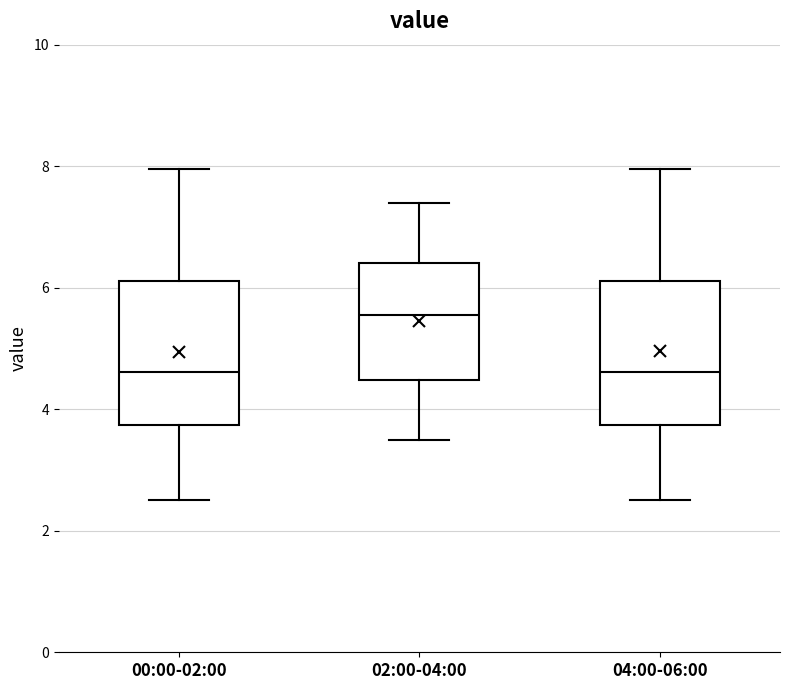

Where is the lower edge of the box for 02:00-04:00 on the y-axis? The values are not printed on the chart, so give them approximately, as read against the axis.

4.4